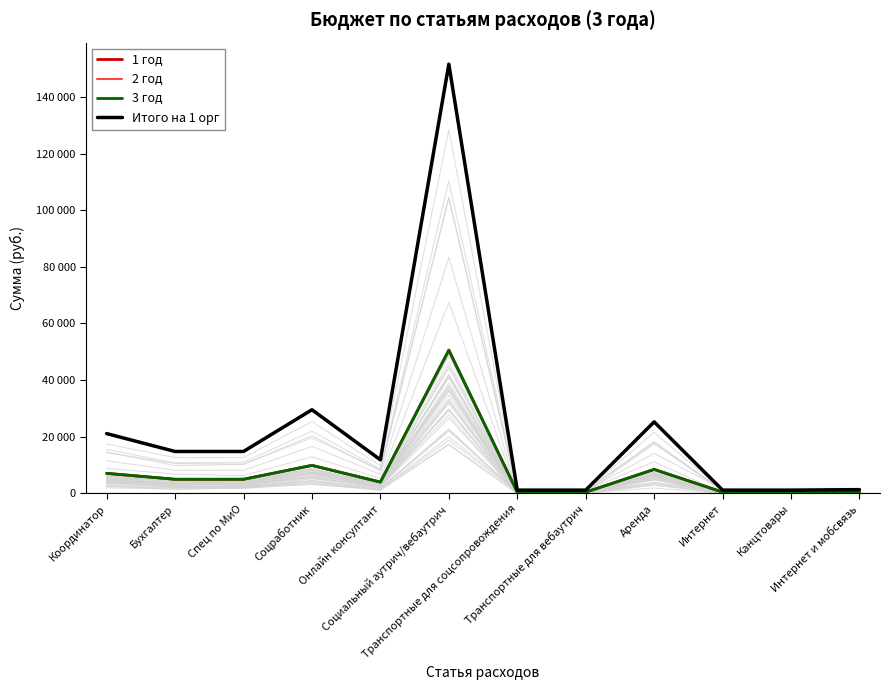

What is the total value across all series at Соцработник?

58968.0